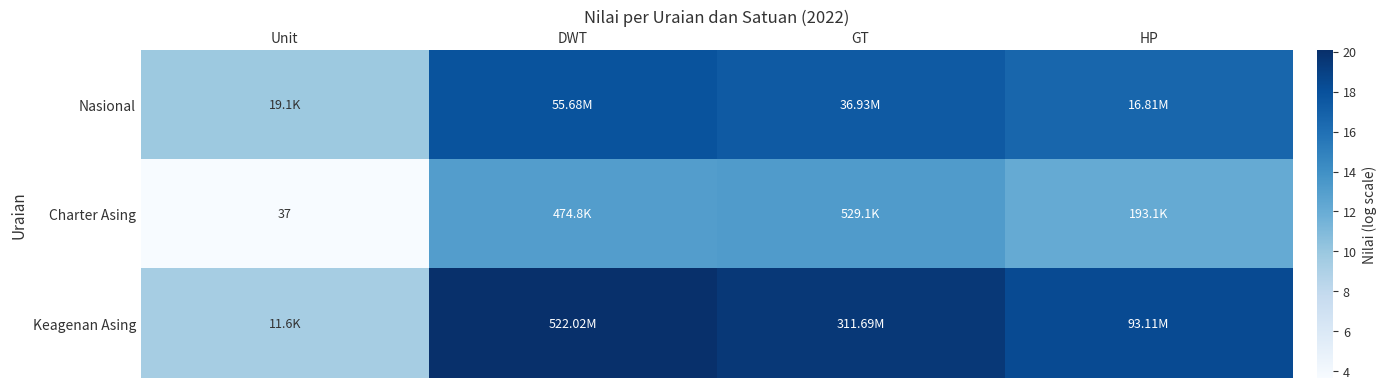

What is the total value across all series at HP?

47.2